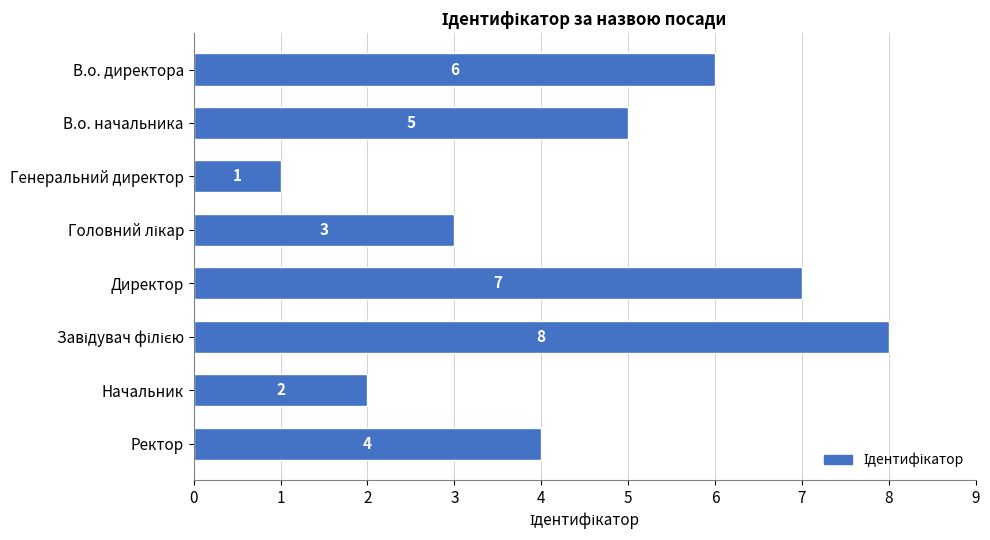

Reading top to bottom, extract all data points from this chart.

6	5	1	3	7	8	2	4